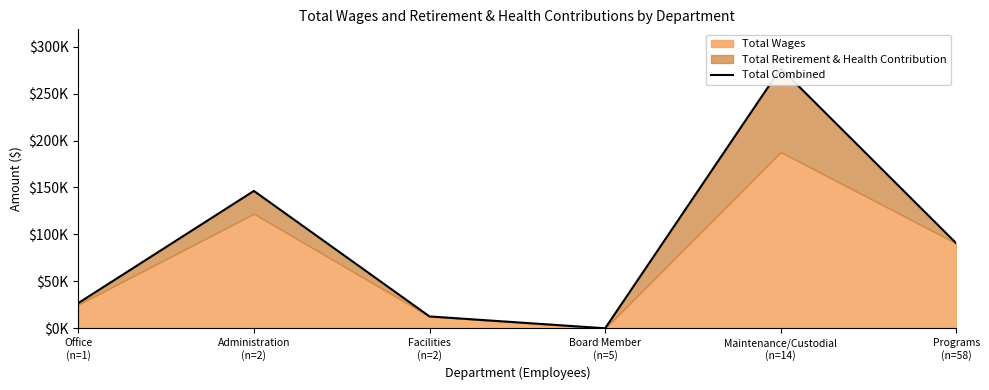

How many points are higher than both their immediate neighbors (excluding endpoints)?

2